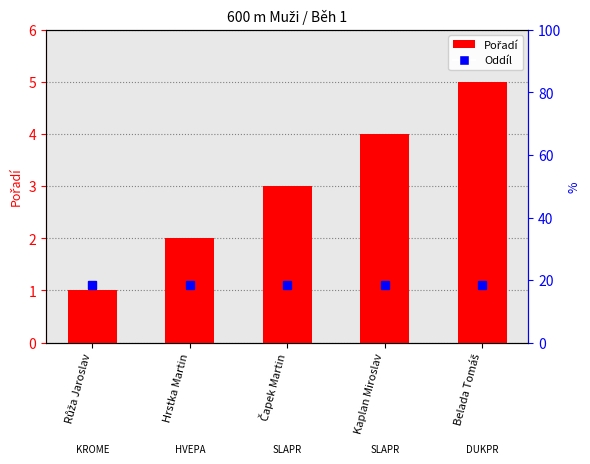

What is the sum of all values?

15